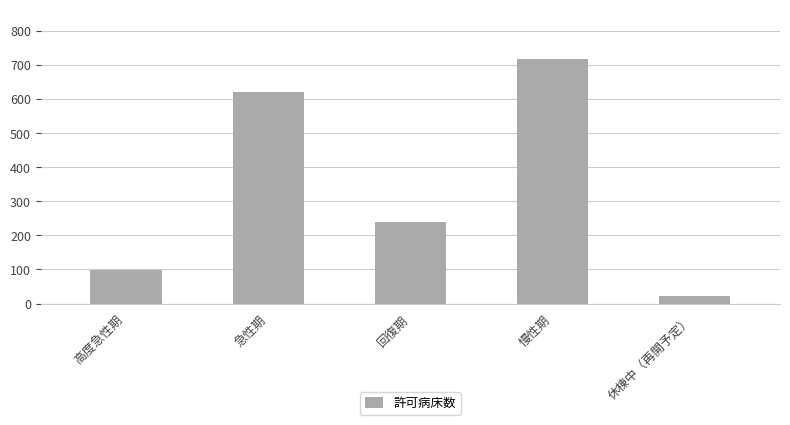

How many values are between 98 and 621?

3